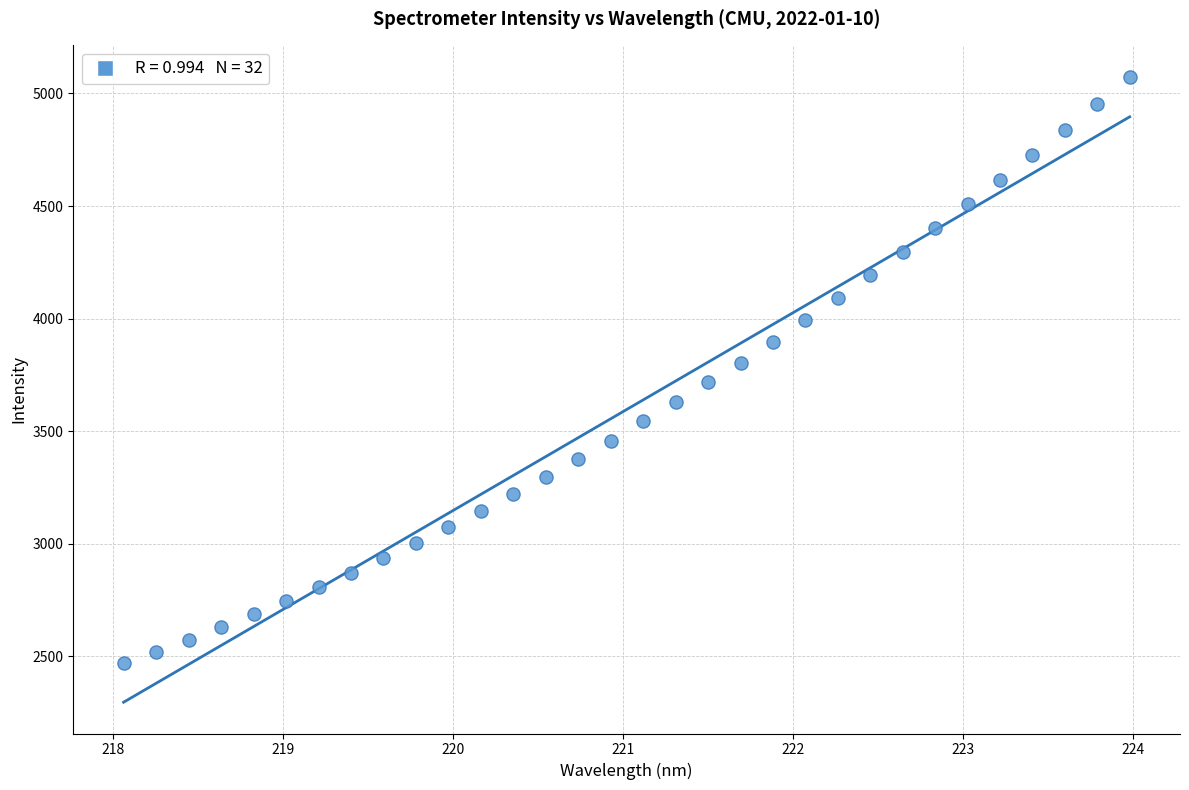

What is the range of Y values (max minus min)?

2605.7